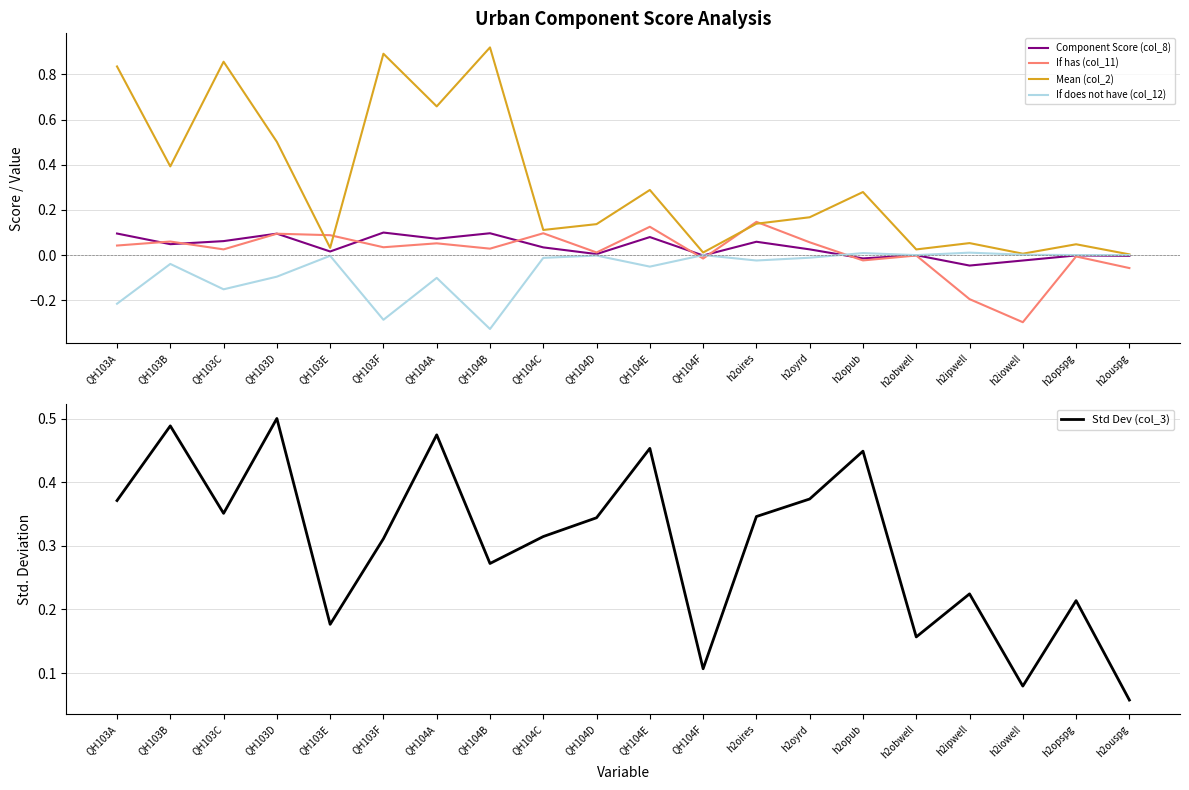

How many interior local valleys does the Mean (col_2) series have?

7